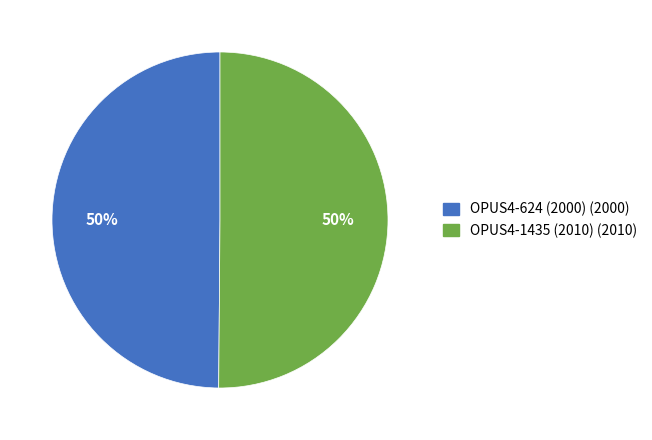

Combined, do OPUS4-624 (2000) and OPUS4-1435 (2010) account for over 50%?

Yes